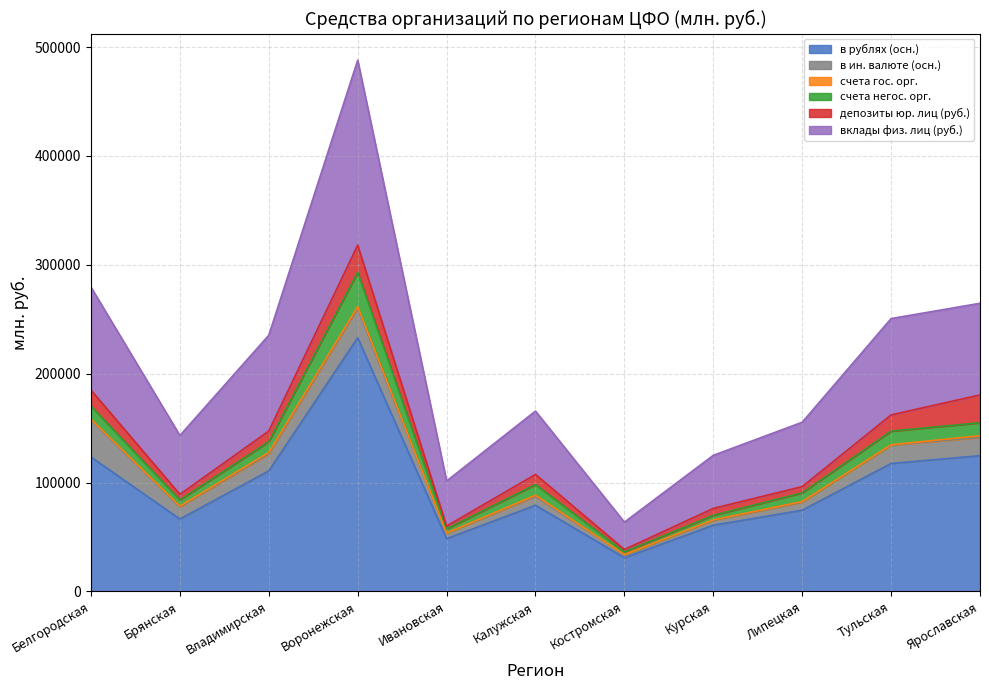

What are all the series names shown in the legend?

в рублях (осн.), в ин. валюте (осн.), счета гос. орг., счета негос. орг., депозиты юр. лиц (руб.), вклады физ. лиц (руб.)